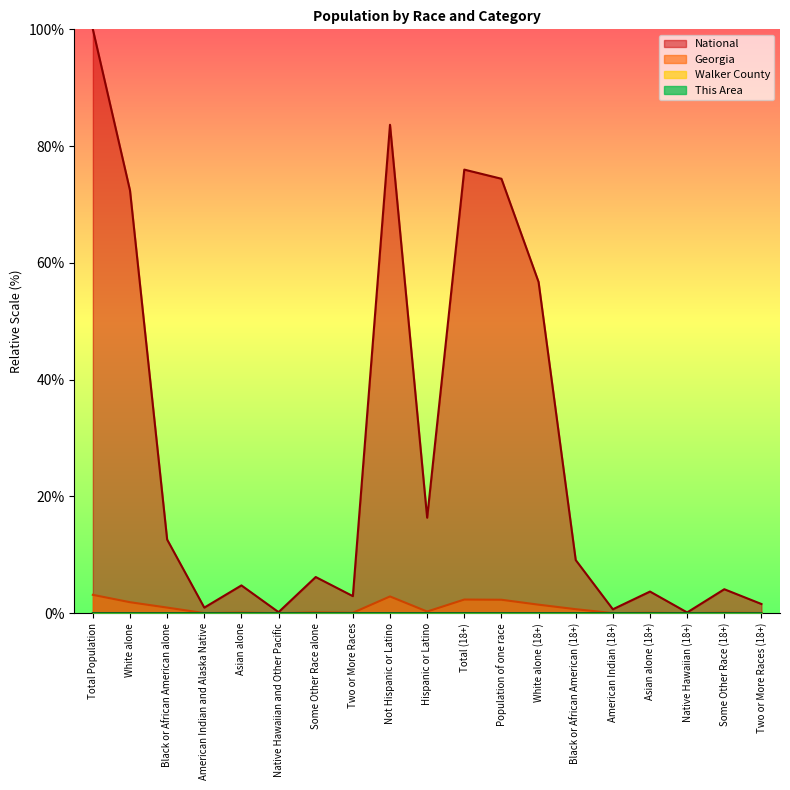

True or false: This Area and Georgia cross at least once.

False